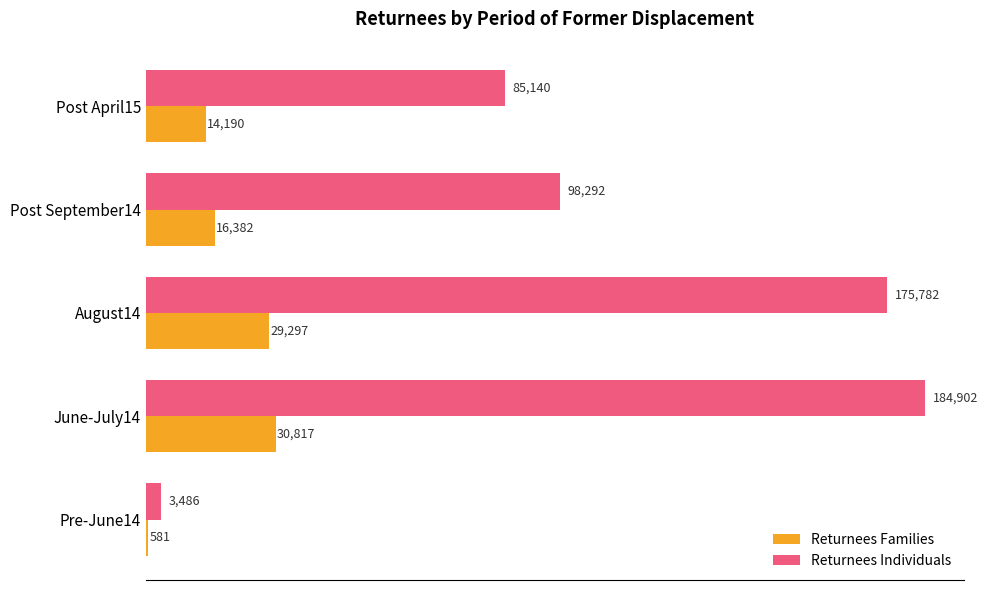

What is the greatest value displayed?

184902